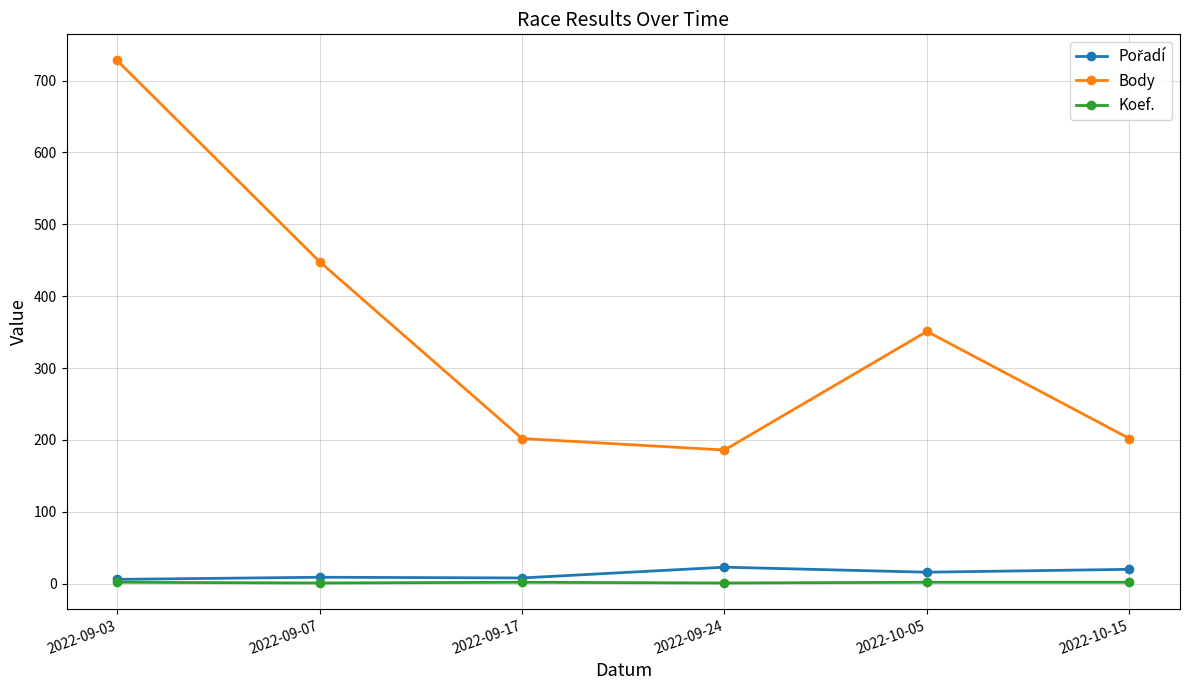

What is the sum of the Koef. values at 2022-10-05 and 2022-09-07?

3